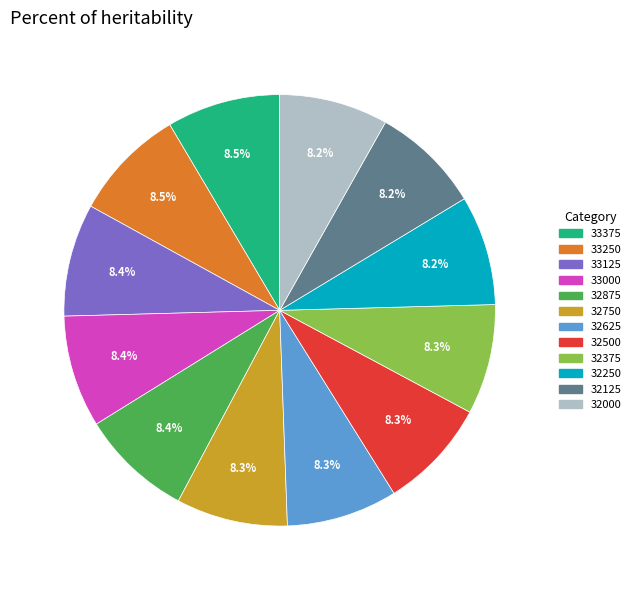

How many slices are in this pie chart?

12